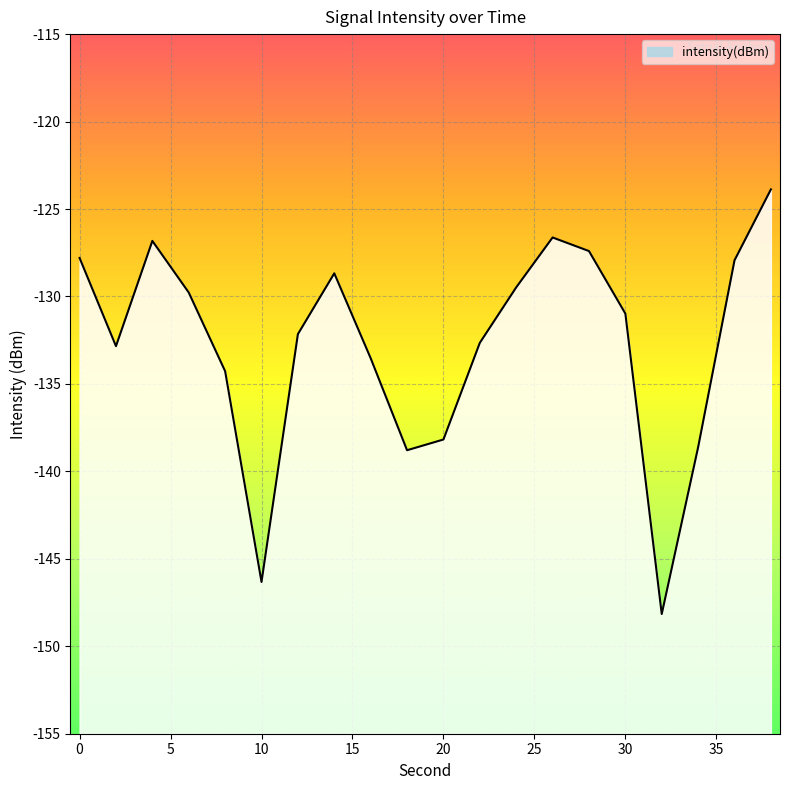

Does the chart display data point markers on the line(s)?

No